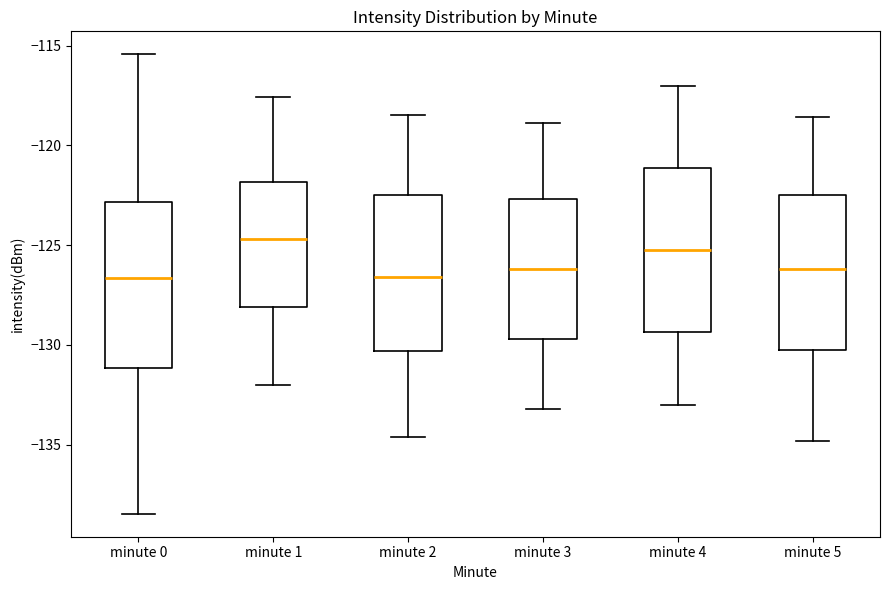

Reading left to right, transcribe this box plot: for each box, give where its median line is, the range the box spans, and where its two whiskers end, as read against the y-axis. The values are not printed on the chart, so give them approximately, as read against the axis.

minute 0: median -126.5, box -131.0 to -123.0, whiskers -138.5 to -115.5
minute 1: median -124.5, box -128.0 to -122.0, whiskers -132.0 to -117.5
minute 2: median -126.5, box -130.5 to -122.5, whiskers -134.5 to -118.5
minute 3: median -126.0, box -129.5 to -122.5, whiskers -133.0 to -119.0
minute 4: median -125.0, box -129.5 to -121.0, whiskers -133.0 to -117.0
minute 5: median -126.0, box -130.0 to -122.5, whiskers -135.0 to -118.5